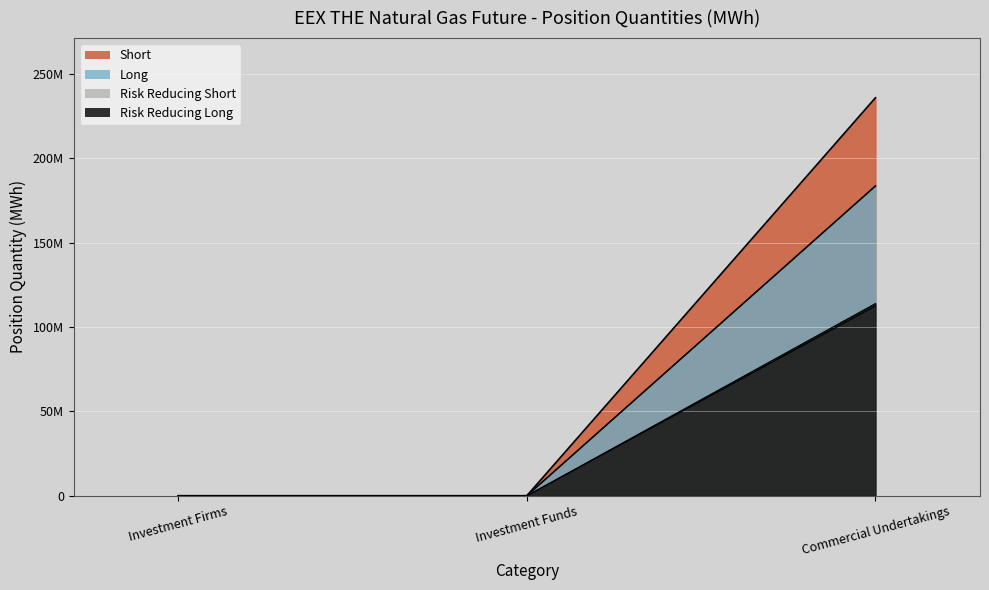

Which category has the highest value in the Risk Reducing Long series?

Commercial Undertakings